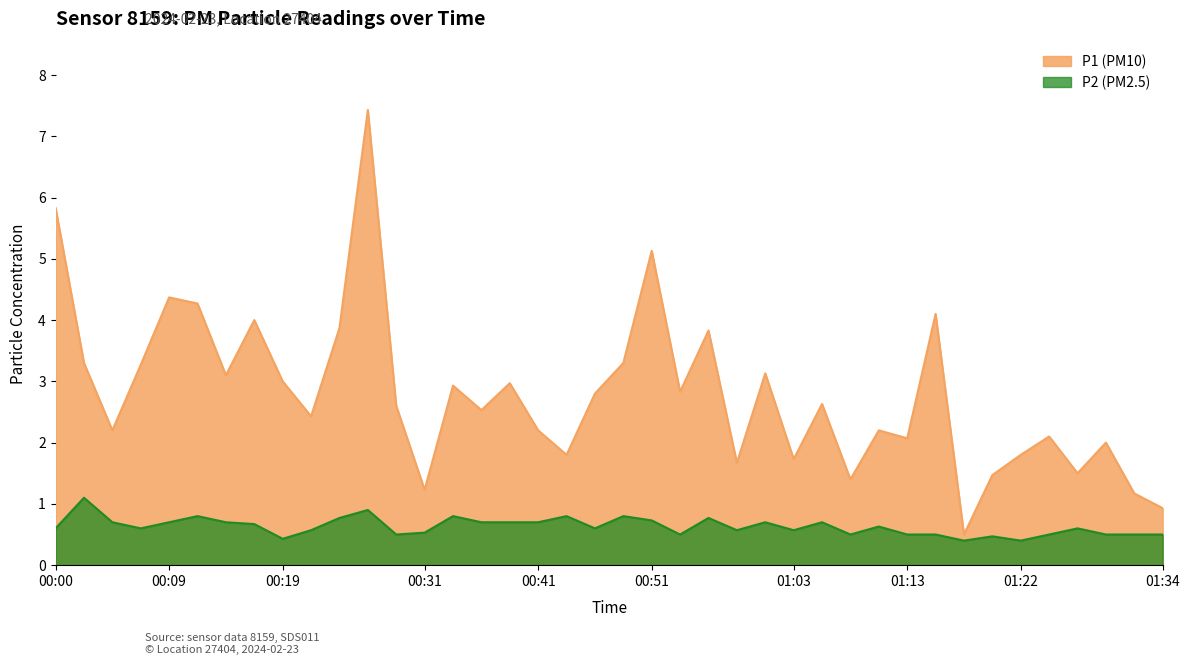

What is the spread (max minus min) of values at 01:22?

1.4